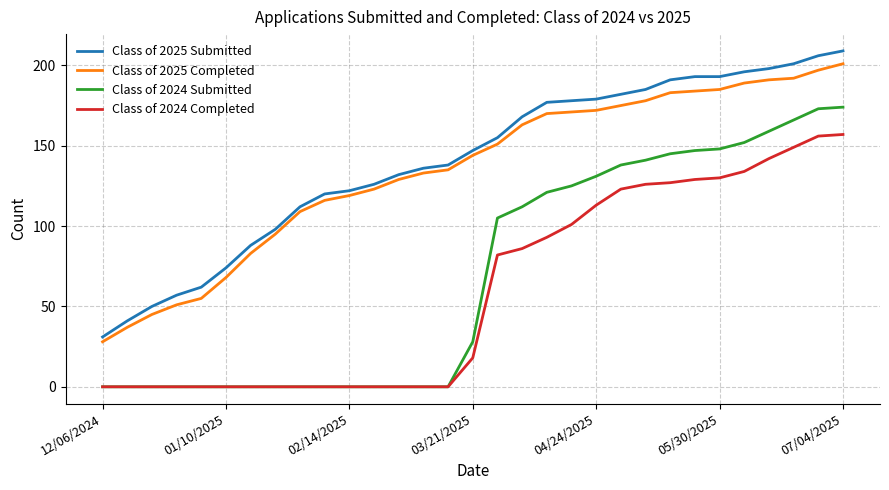

True or false: Class of 2024 Submitted and Class of 2025 Submitted intersect in this chart.

False